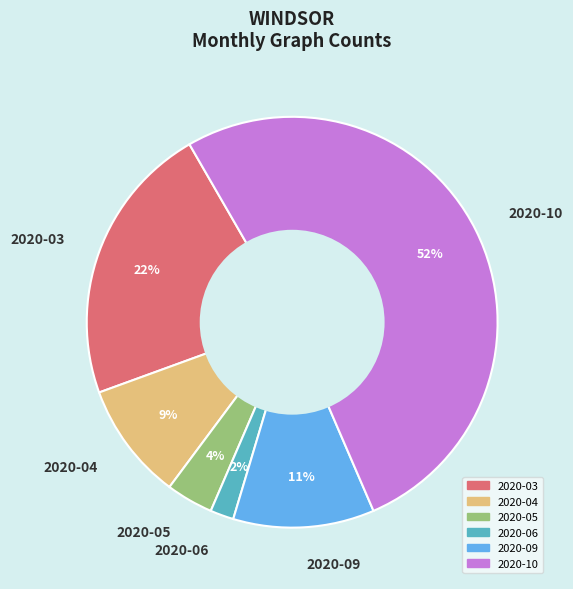

Do 2020-09 and 2020-05 together represent more than half of the pie?

No